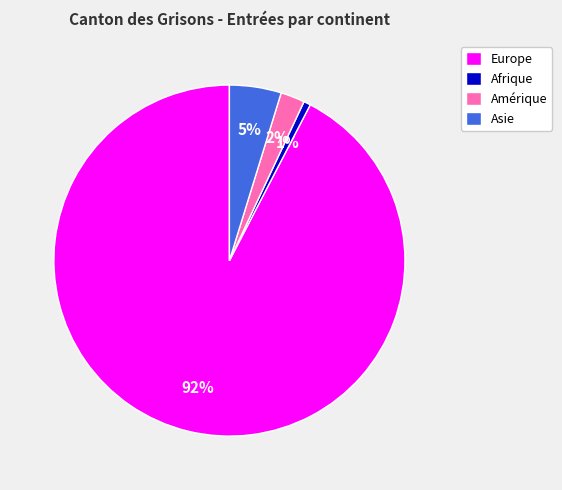

True or false: Asie accounts for 5% of the total.

True